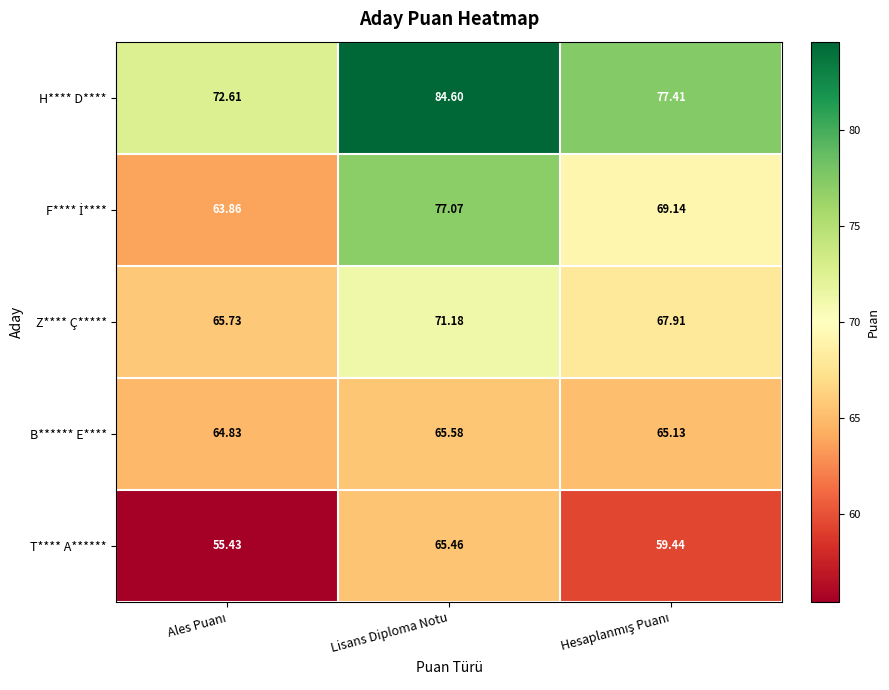

At which category is the sum across all series the highest?

Lisans Diploma Notu